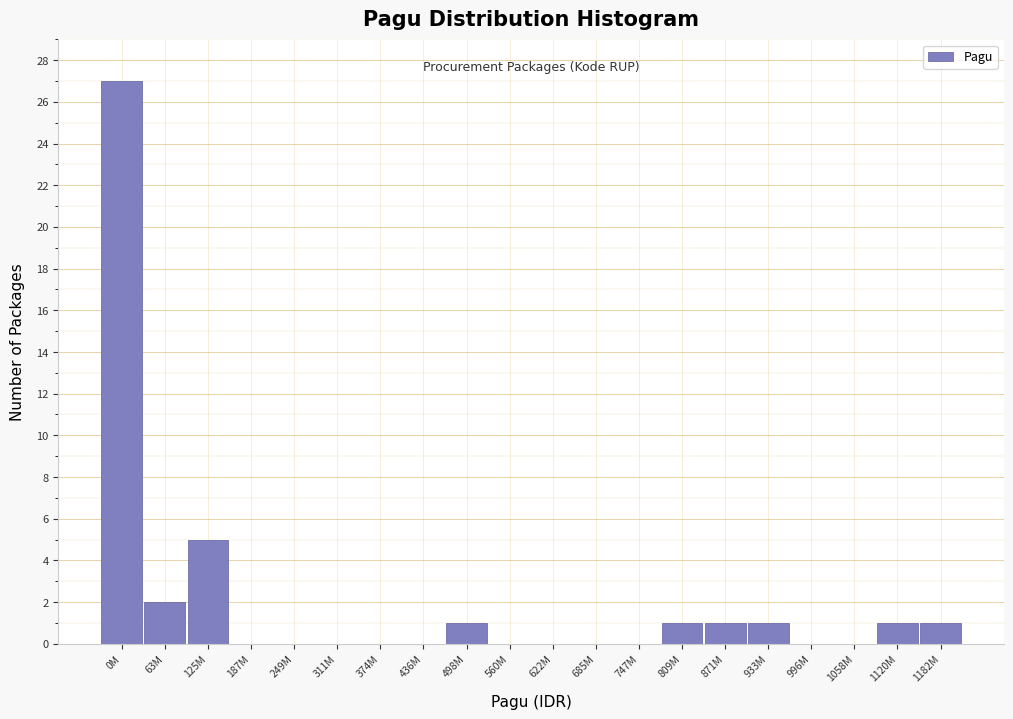

Reading right to left, extract all data points from this chart.

1182M=1	1120M=1	1058M=0	996M=0	933M=1	871M=1	809M=1	747M=0	685M=0	622M=0	560M=0	498M=1	436M=0	374M=0	311M=0	249M=0	187M=0	125M=5	63M=2	0M=27